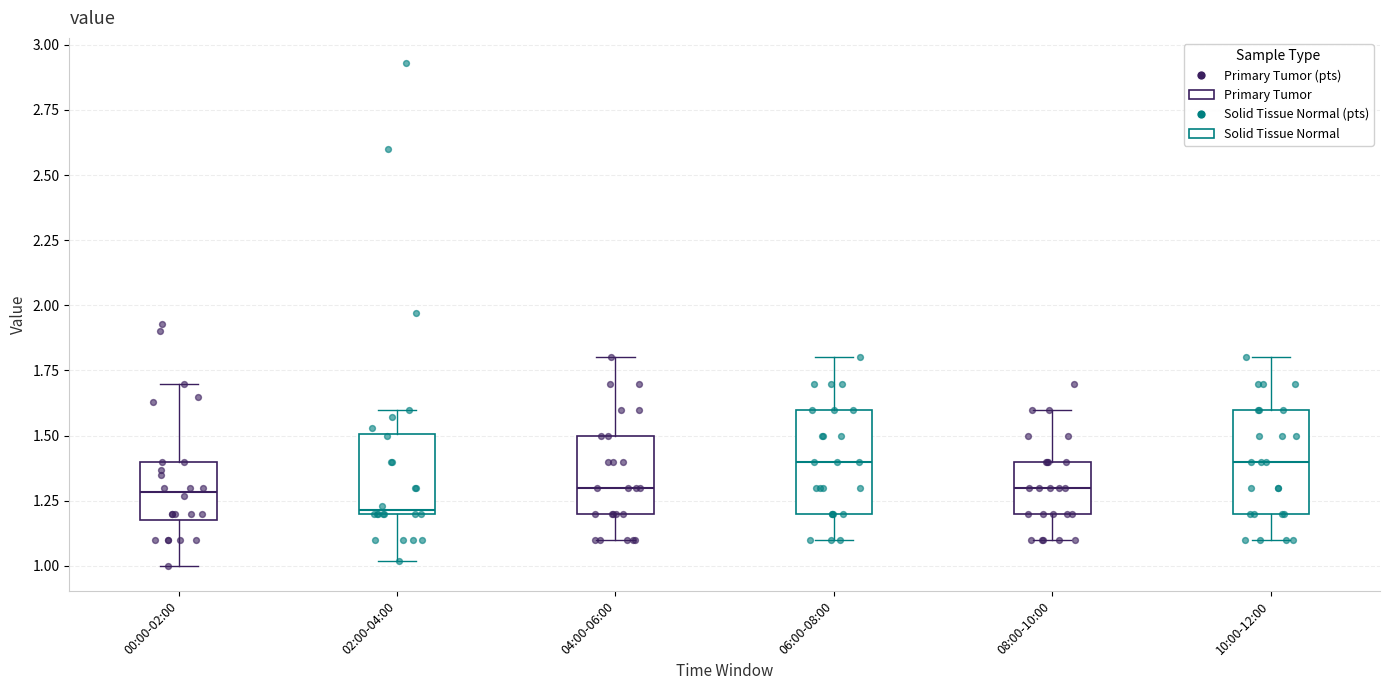

Reading left to right, transcribe this box plot: for each box, give where its median line is, the range the box spans, and where its two whiskers end, as read against the y-axis. The values are not printed on the chart, so give them approximately, as read against the axis.

00:00-02:00: median 1.3, box 1.2 to 1.4, whiskers 1.0 to 1.7
02:00-04:00: median 1.2, box 1.2 to 1.5, whiskers 1.0 to 1.6
04:00-06:00: median 1.3, box 1.2 to 1.5, whiskers 1.1 to 1.8
06:00-08:00: median 1.4, box 1.2 to 1.6, whiskers 1.1 to 1.8
08:00-10:00: median 1.3, box 1.2 to 1.4, whiskers 1.1 to 1.6
10:00-12:00: median 1.4, box 1.2 to 1.6, whiskers 1.1 to 1.8